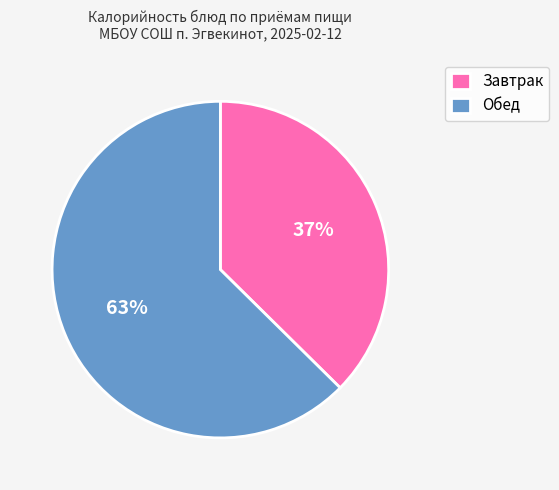

To the nearest percent, what is the average slice percentage?

50%